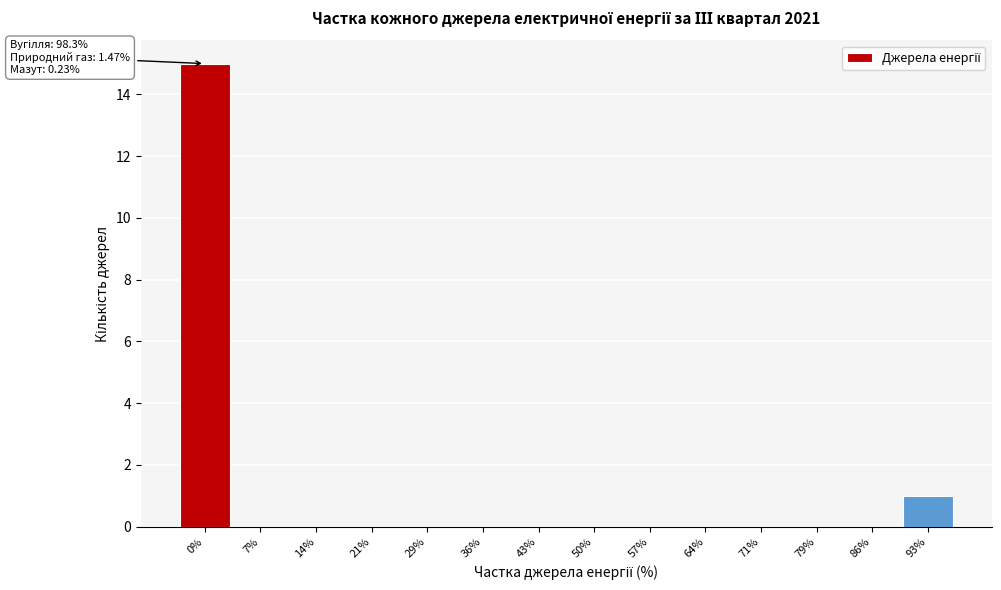

Reading right to left, transcribe all the data shown in this chart.

93%=1	86%=0	79%=0	71%=0	64%=0	57%=0	50%=0	43%=0	36%=0	29%=0	21%=0	14%=0	7%=0	0%=15